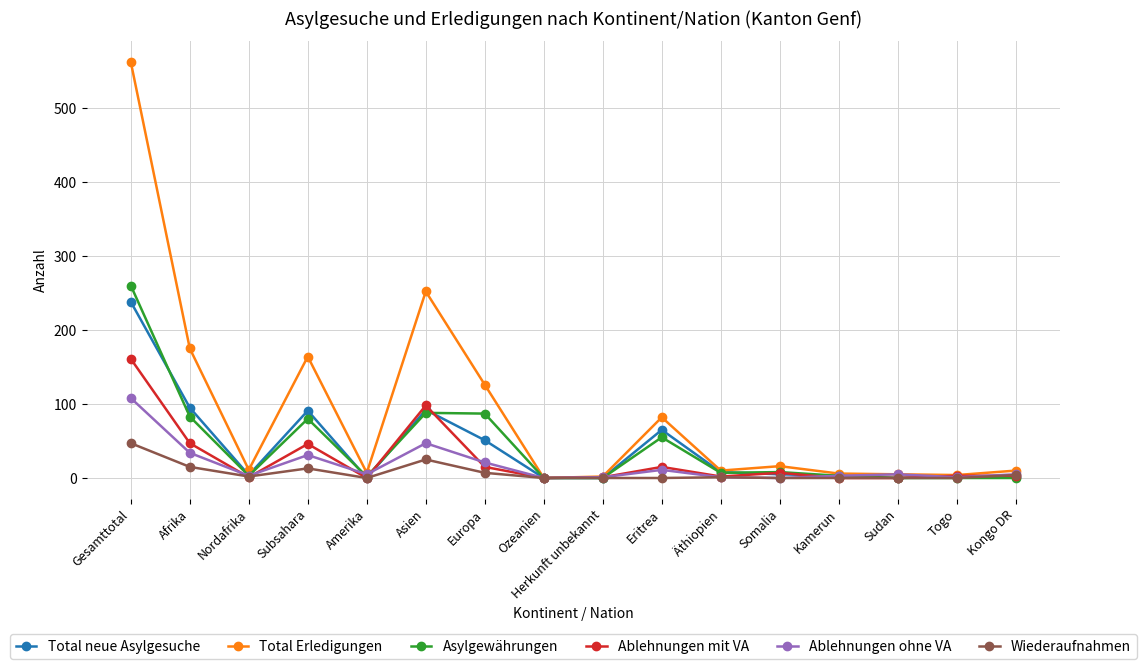

What is the average value of the Wiederaufnahmen series?

7